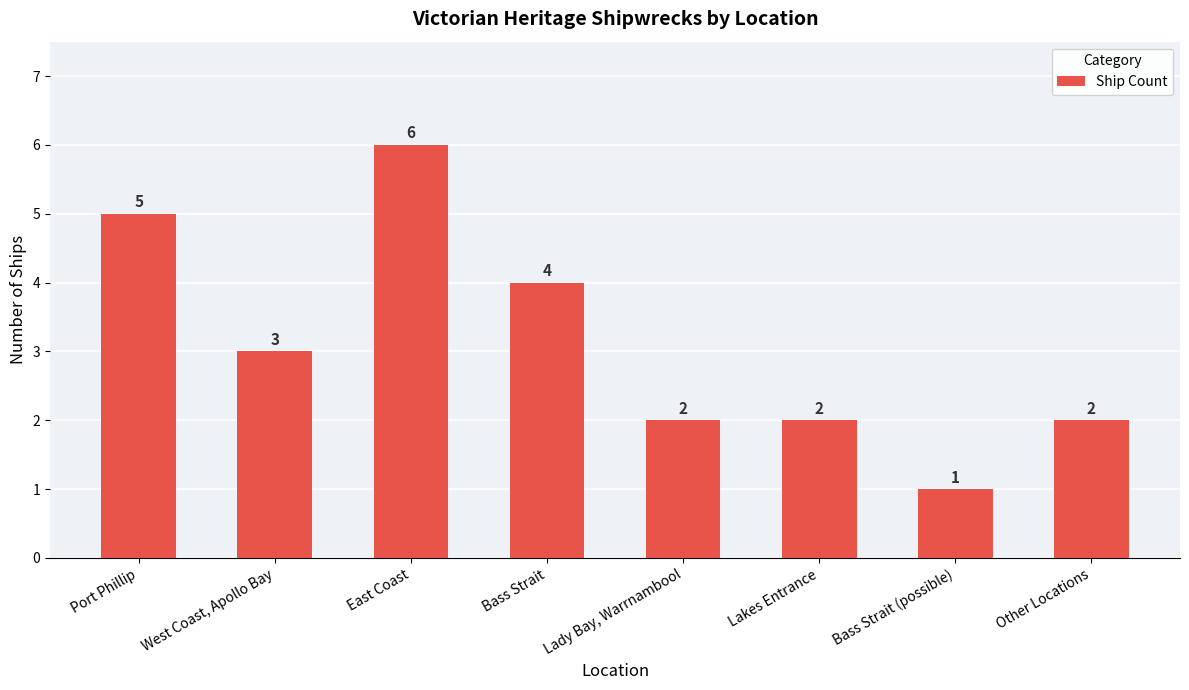

True or false: the data shows 2 at Bass Strait (possible).

False